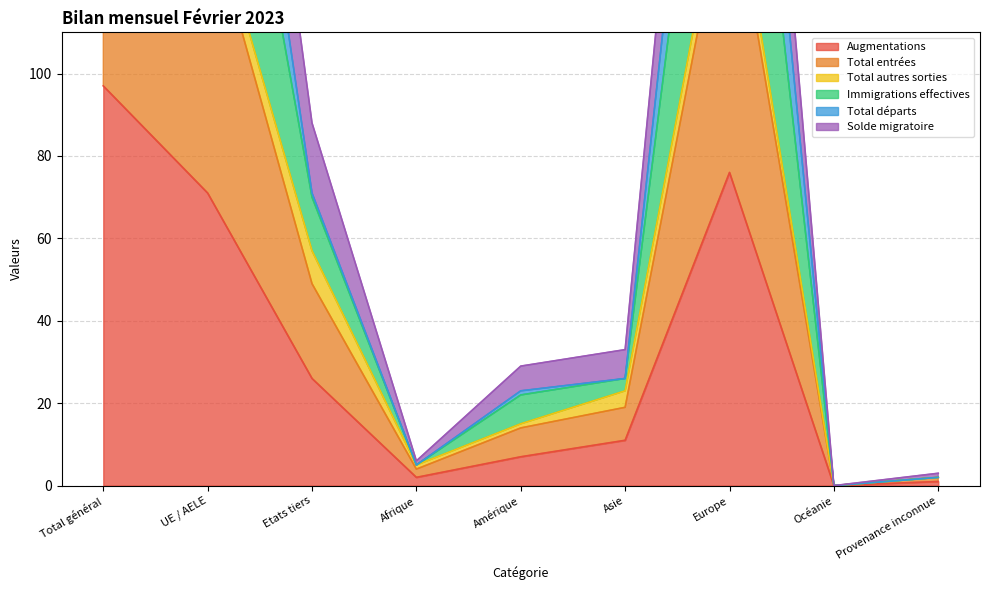

At which label does Augmentations reach its peak?

Total général